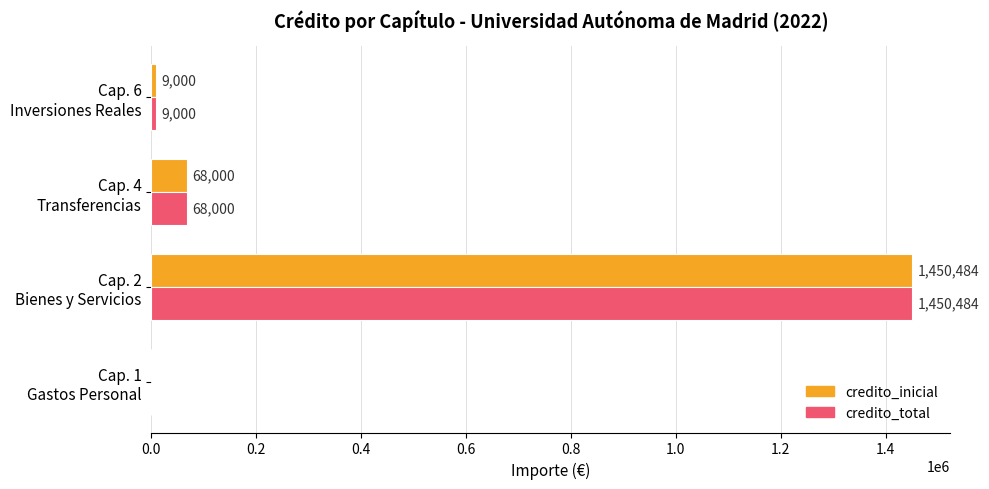

Which category has the highest value in the credito_total series?

Cap. 2
Bienes y Servicios